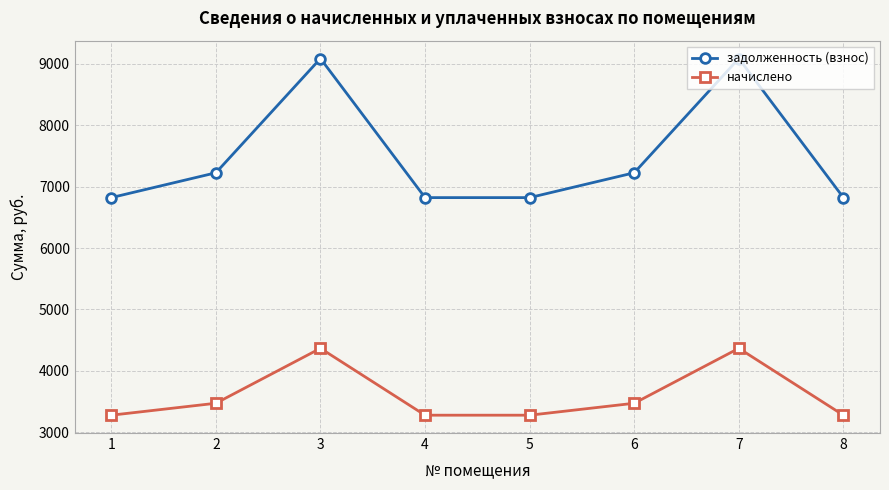

What are all the series names shown in the legend?

задолженность (взнос), начислено